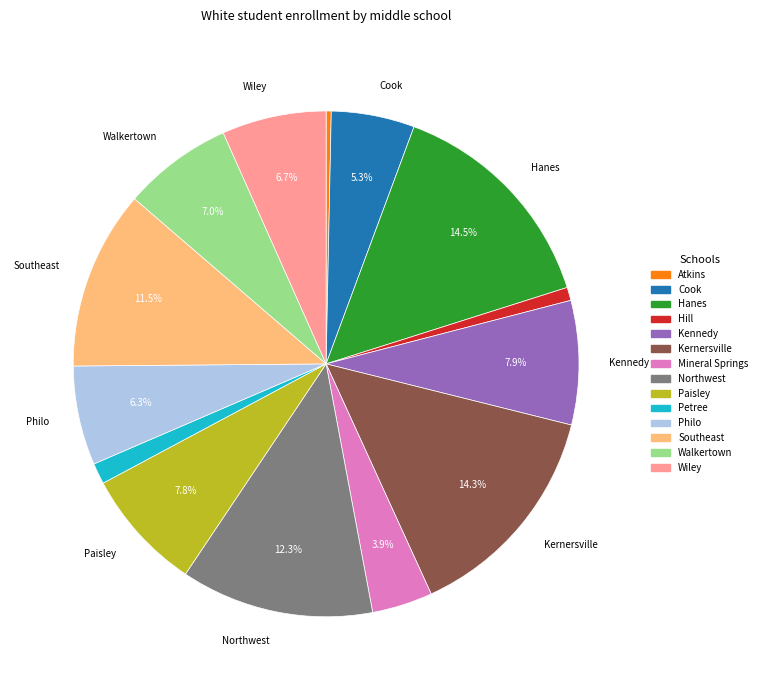

Does any single category account for the majority?

No